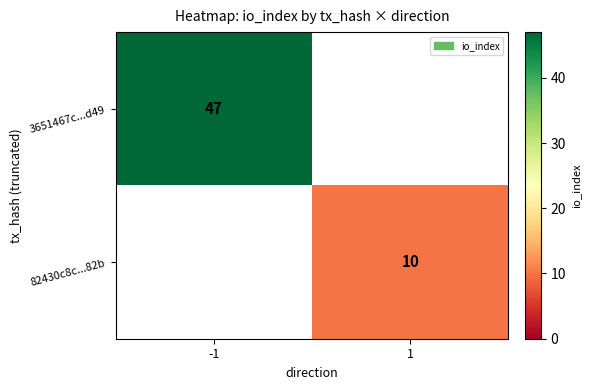

The value of 82430c8c...82b at 1 is 3.7. True or false?

False